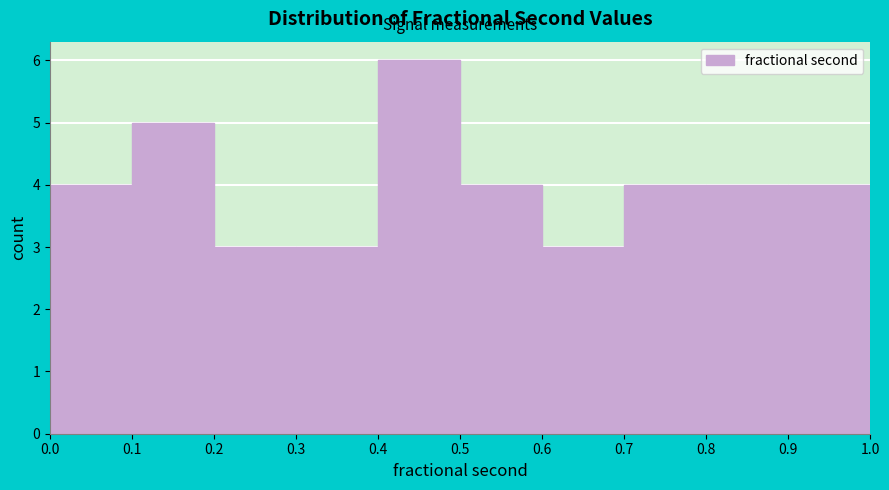

Reading left to right, transcribe this chart: for each bar, give the range it covers on the x-axis and its height. The values are not printed on the chart, so give them approximately, as read against the axis.

0.0 to 0.1: 4
0.1 to 0.2: 5
0.2 to 0.3: 3
0.3 to 0.4: 3
0.4 to 0.5: 6
0.5 to 0.6: 4
0.6 to 0.7: 3
0.7 to 0.8: 4
0.8 to 0.9: 4
0.9 to 1.0: 4